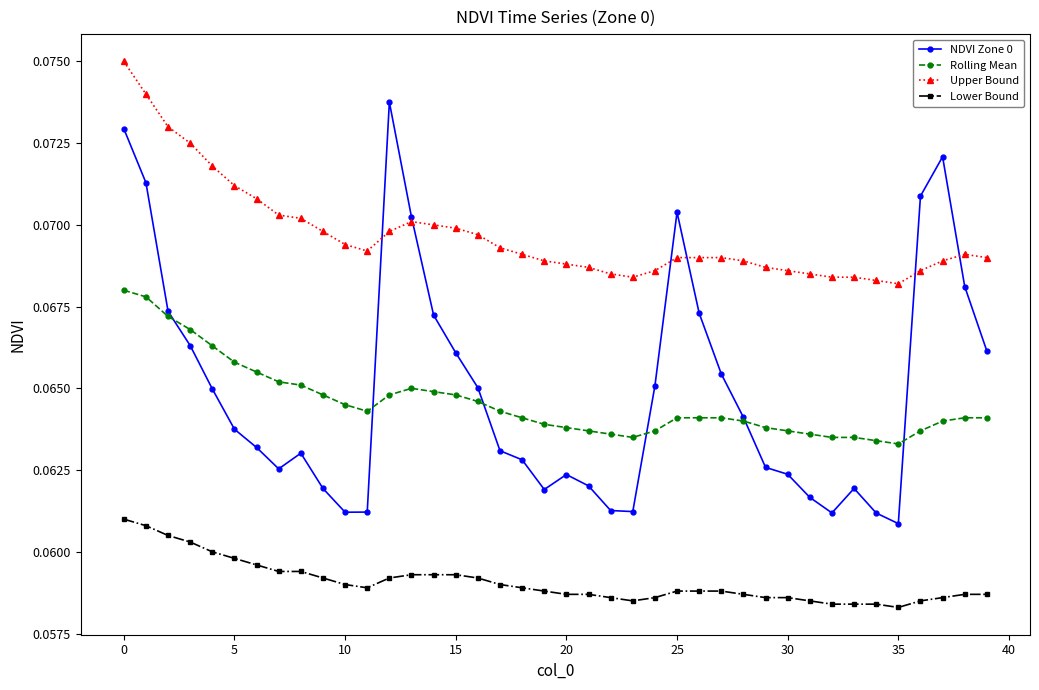

True or false: NDVI Zone 0 has more than 0 points higher than both neighbors.

True